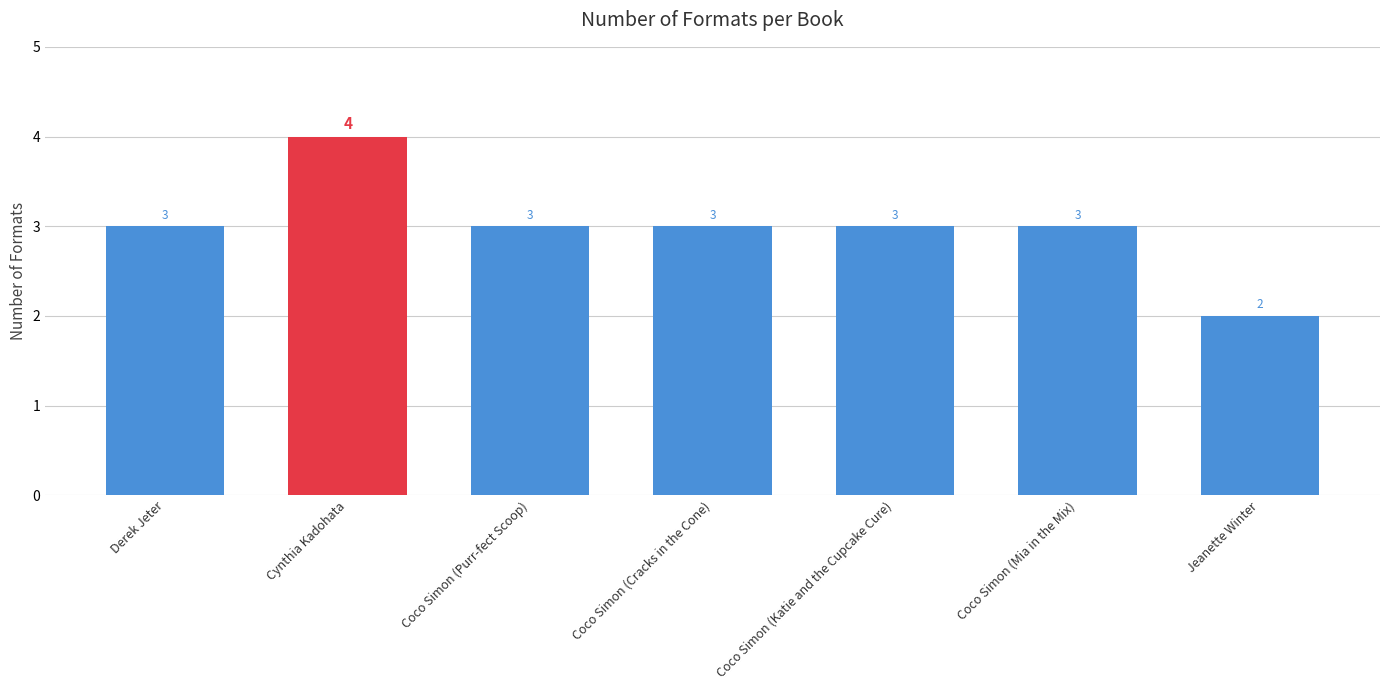

Does the chart contain any negative values?

No